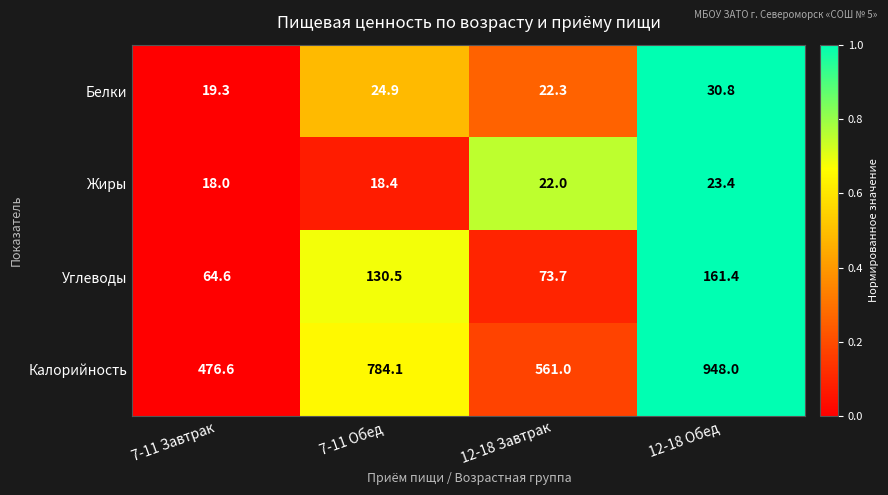

Read the Калорийность value at 12-18 Завтрак.

561.0